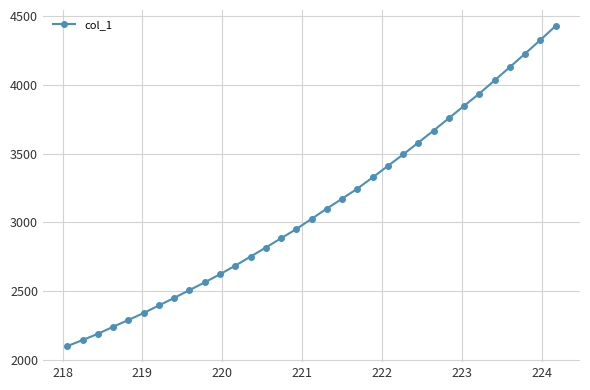

What is the minimum value shown in the chart?

2101.3